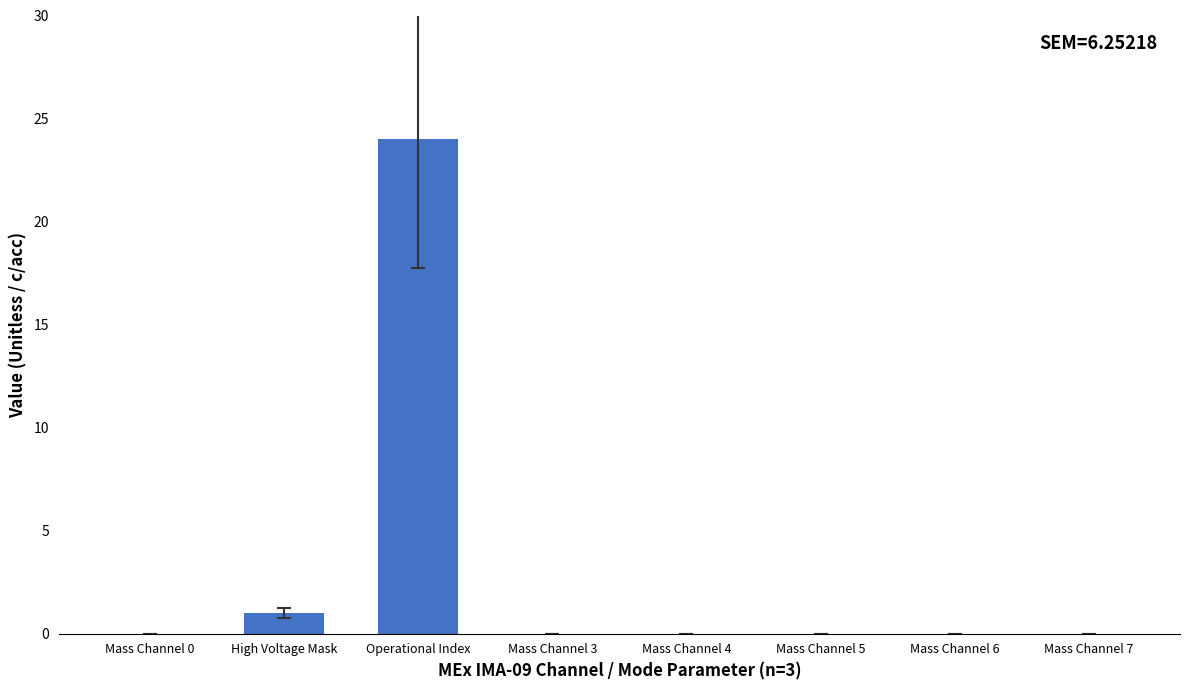

Reading left to right, list all the values displayed in this chart.

Mass Channel 0=0	High Voltage Mask=1	Operational Index=24	Mass Channel 3=0	Mass Channel 4=0	Mass Channel 5=0	Mass Channel 6=0	Mass Channel 7=0